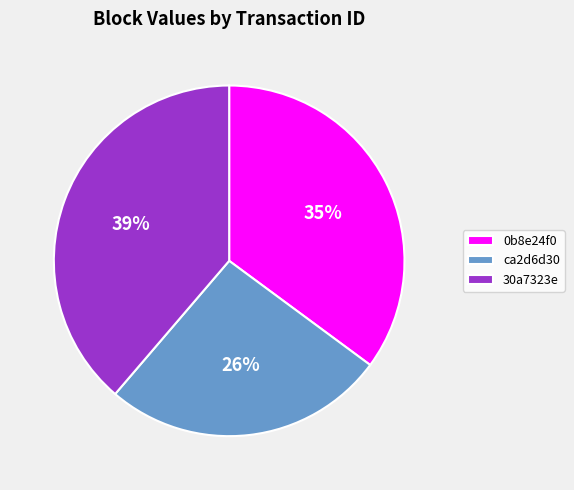

Does ca2d6d30 account for over 50% of the chart?

No